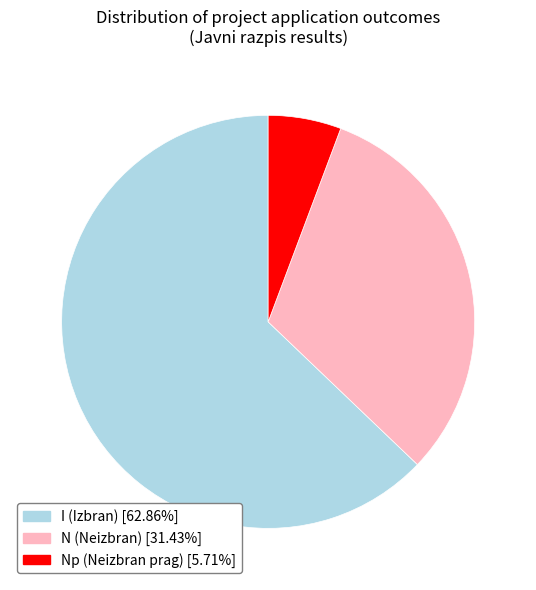

Is there any slice that represents more than half of the pie?

Yes